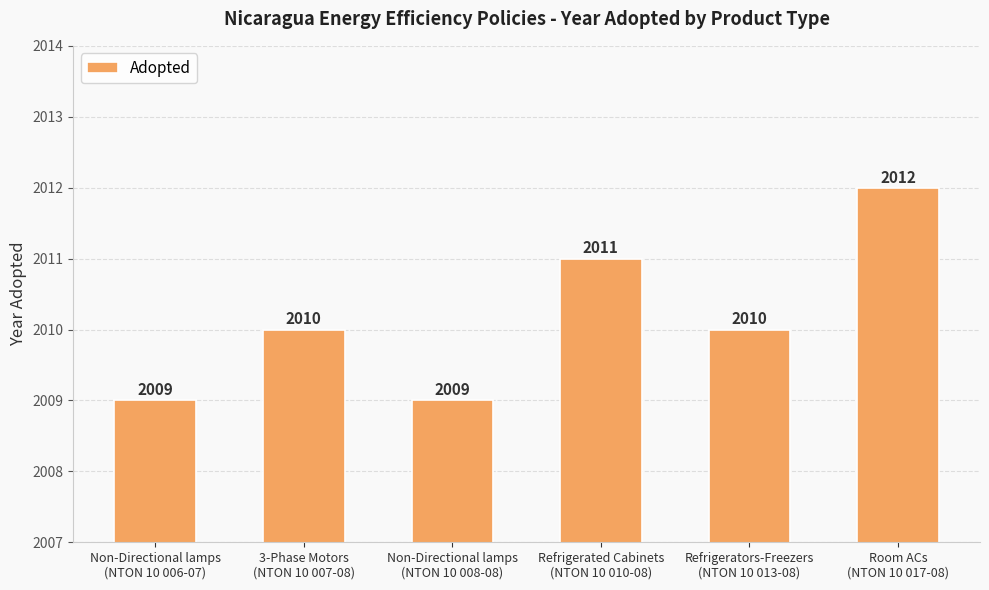

What is the label of the 5th bar from the right?

3-Phase Motors
(NTON 10 007-08)